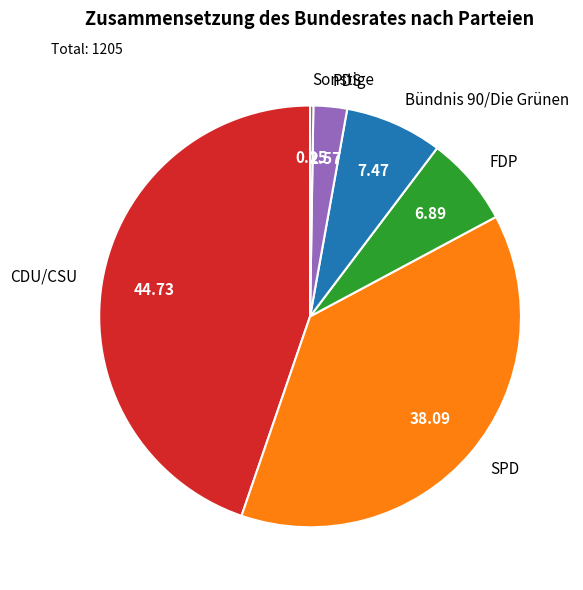

Which has a higher value, PDS or CDU/CSU?

CDU/CSU